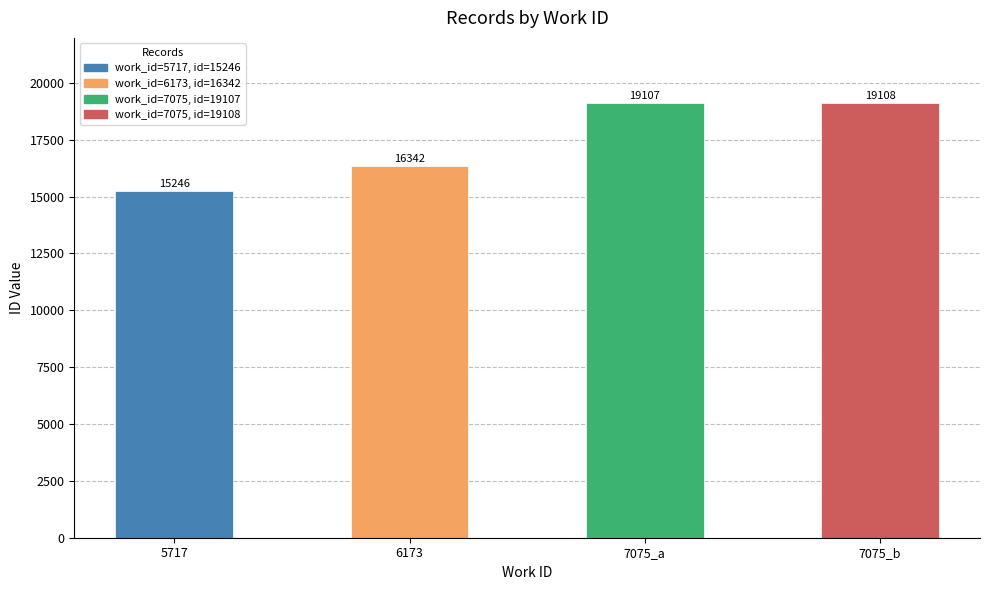

Read the value at 7075_b, to the nearest 100.

19100